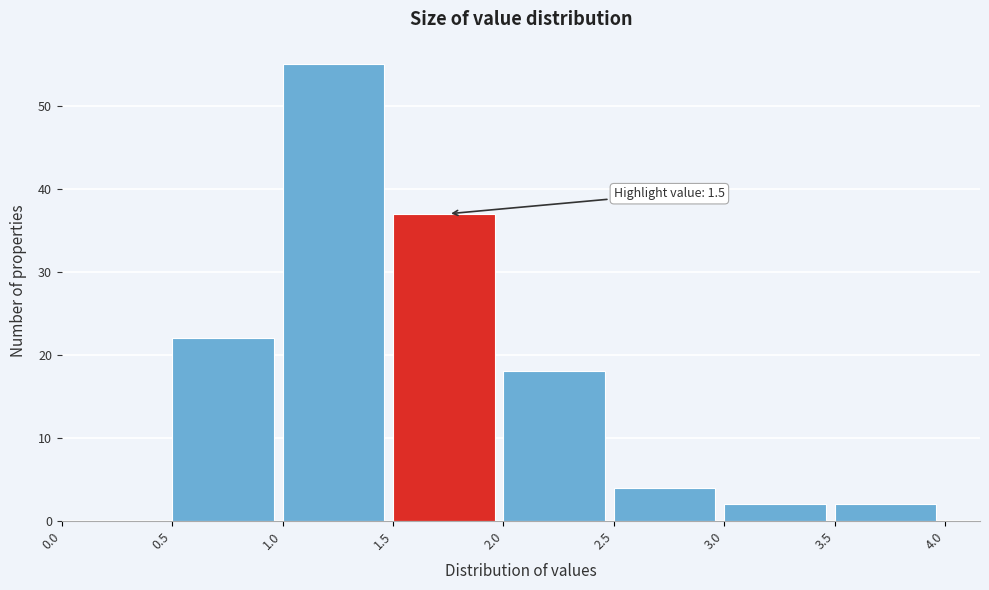

Over which range of the x-axis is the bar tallest?

1.0 to 1.5